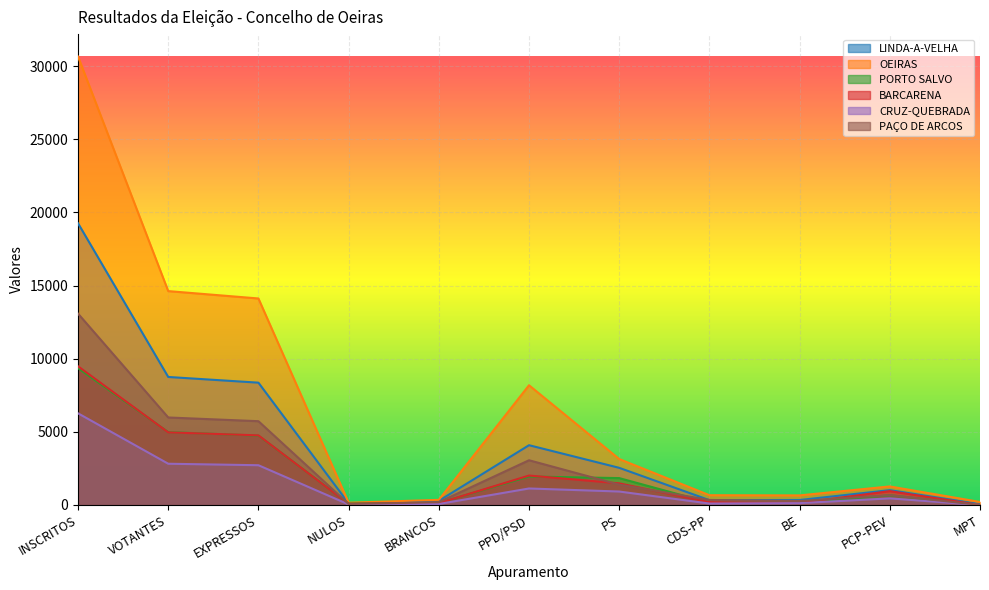

What is the maximum value for PORTO SALVO?

9357